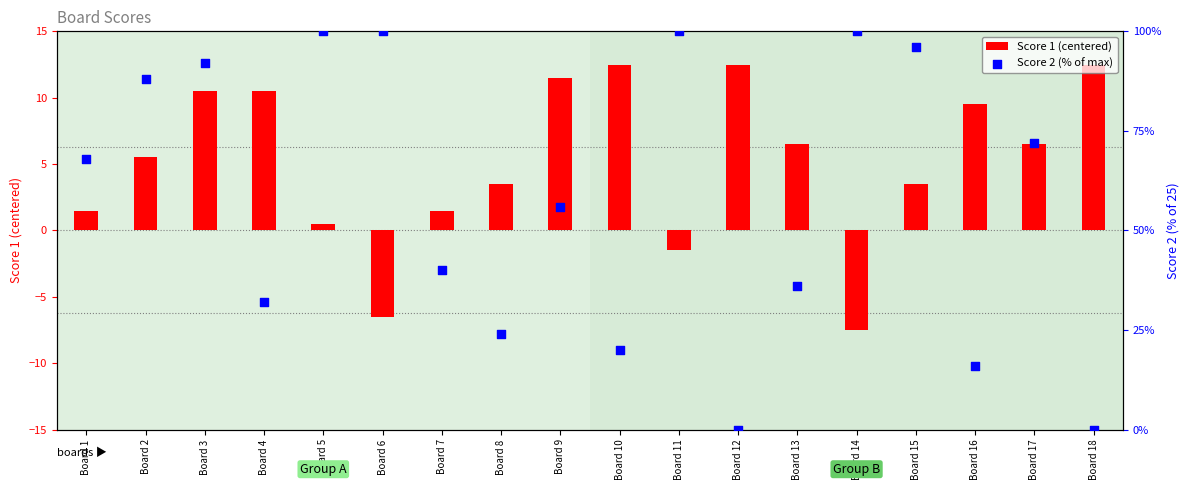

Which series contains the lowest Y value?

Score 1 (centered)